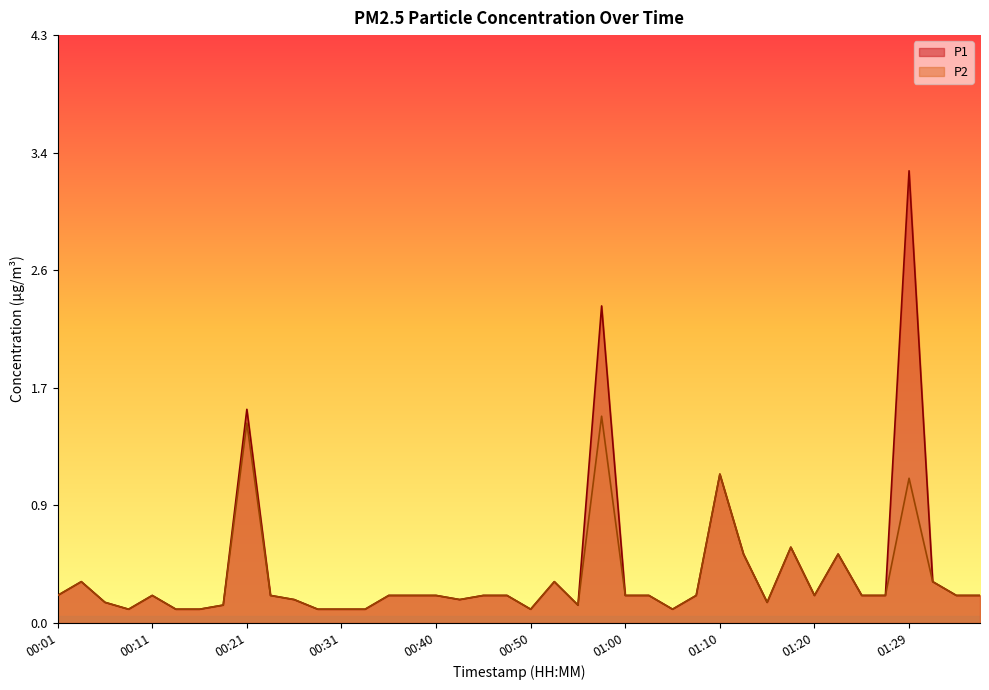

Which label corresponds to the smallest value in the chart?

00:09